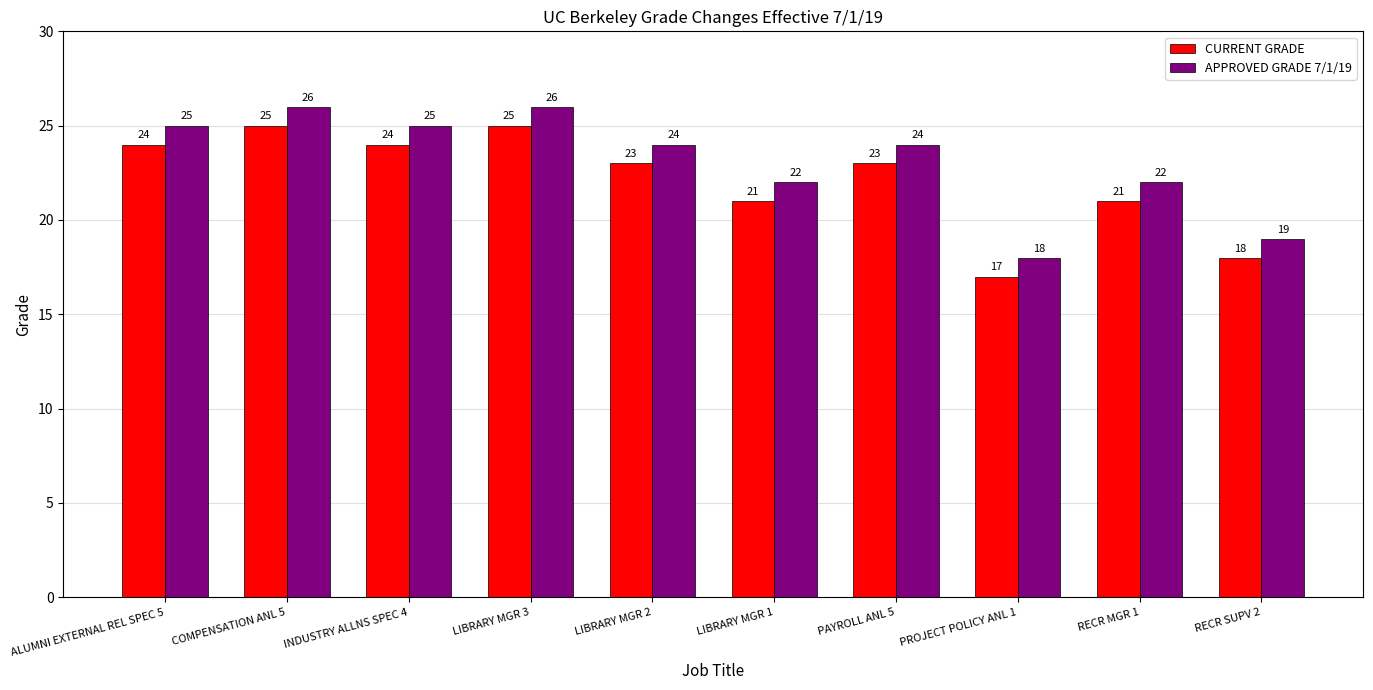

What is the total value across all series at PAYROLL ANL 5?

47